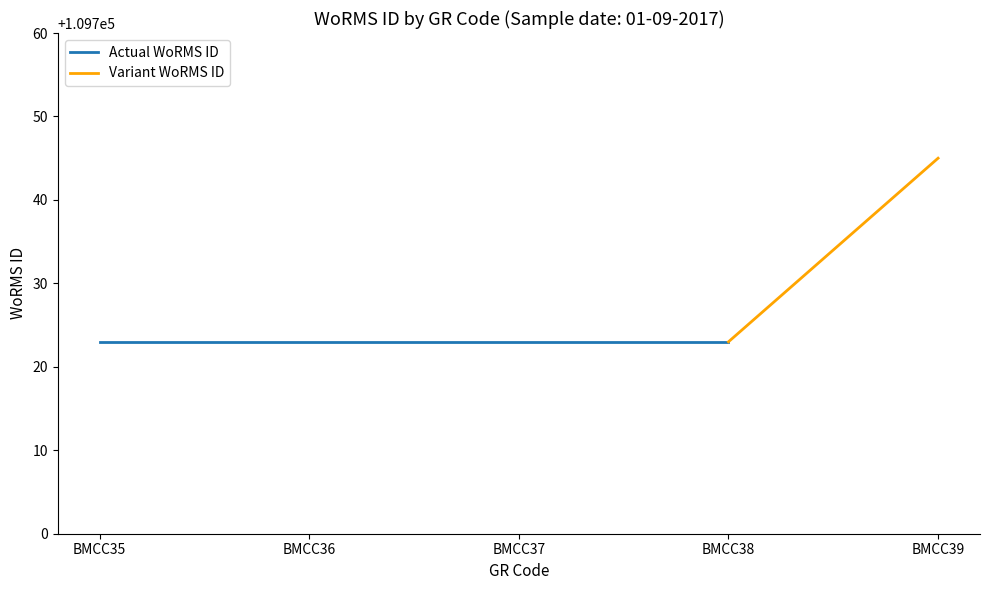

Which has a higher value, BMCC39 or BMCC38?

BMCC39